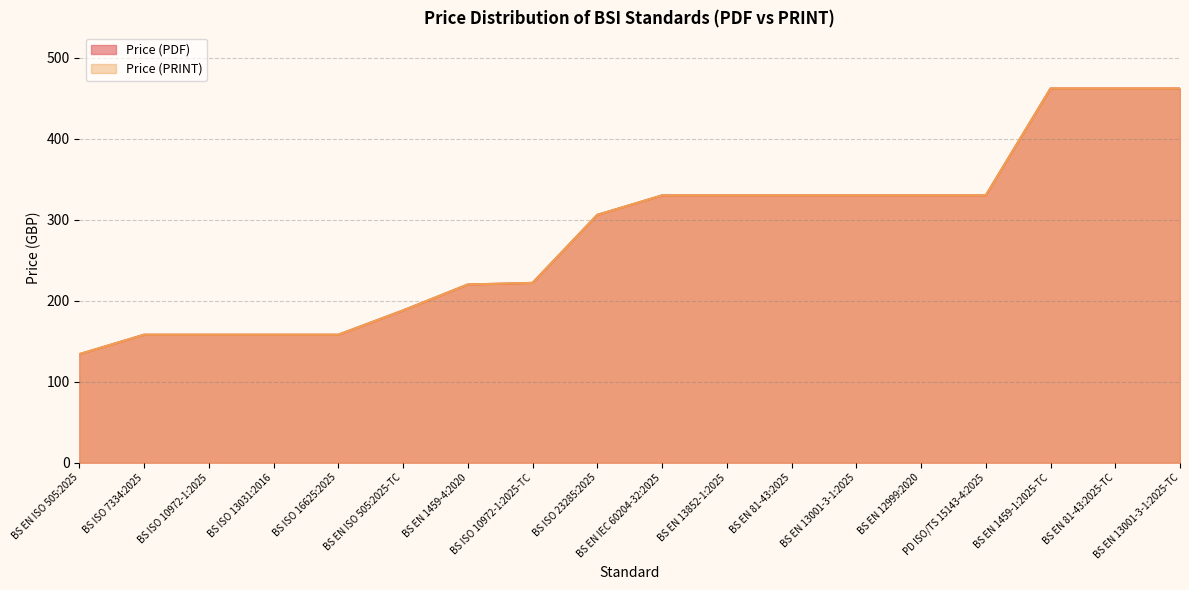

What is the difference between the second highest and second lowest values in the Price (PDF) series?

304